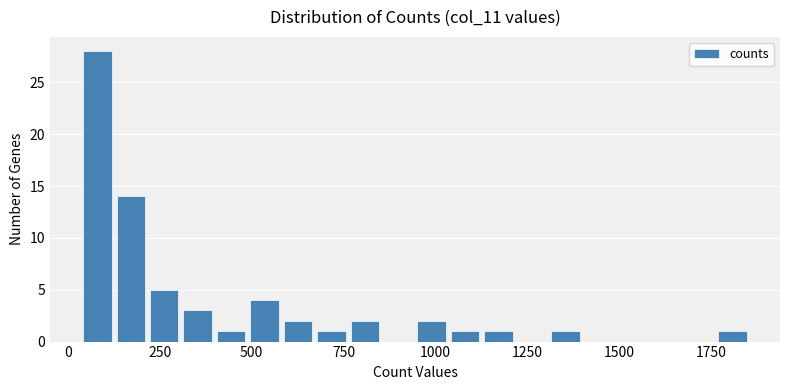

Around what value on the x-axis is the tallest bar? Give the approximate position of its centre, as read against the axis.

100